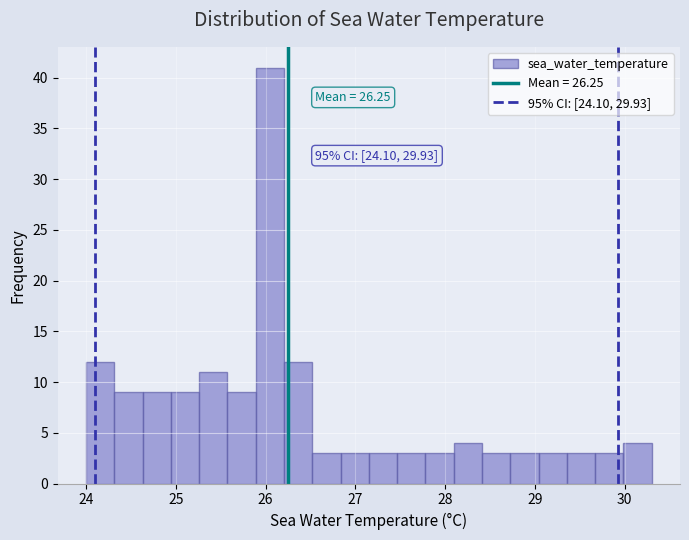

Around what value on the x-axis is the tallest bar? Give the approximate position of its centre, as read against the axis.

26.0